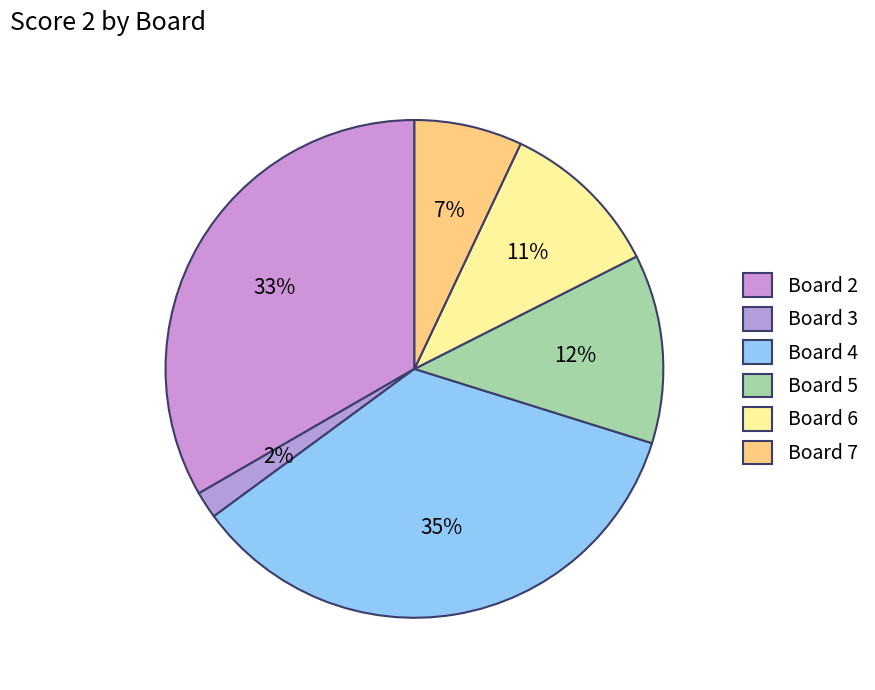

The Board 7 slice represents 7% of the pie. True or false?

True